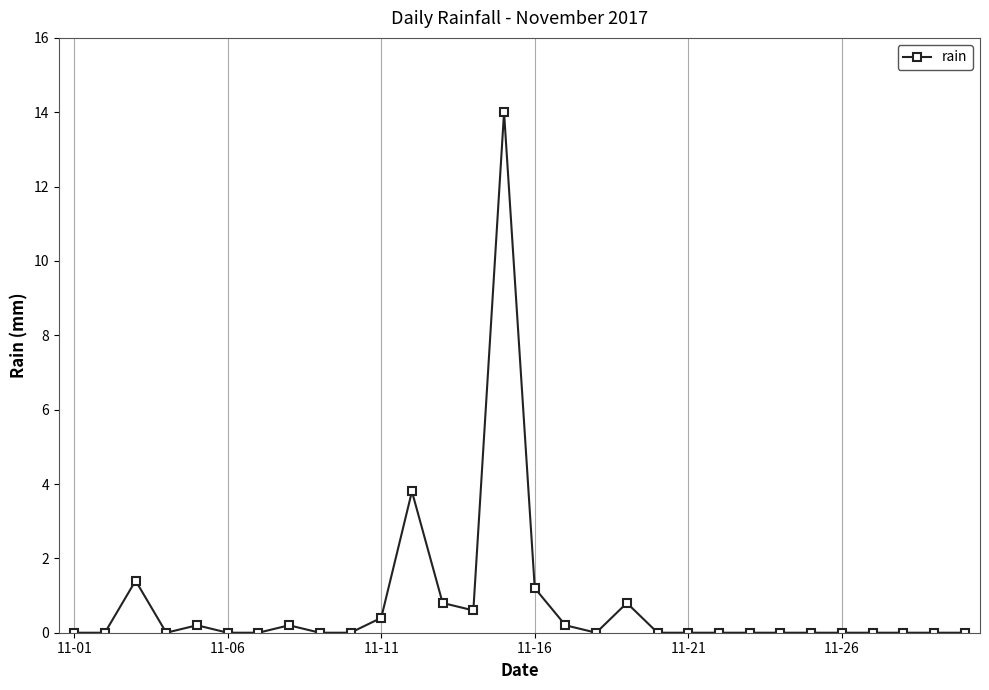

What is the greatest value displayed?

14.0